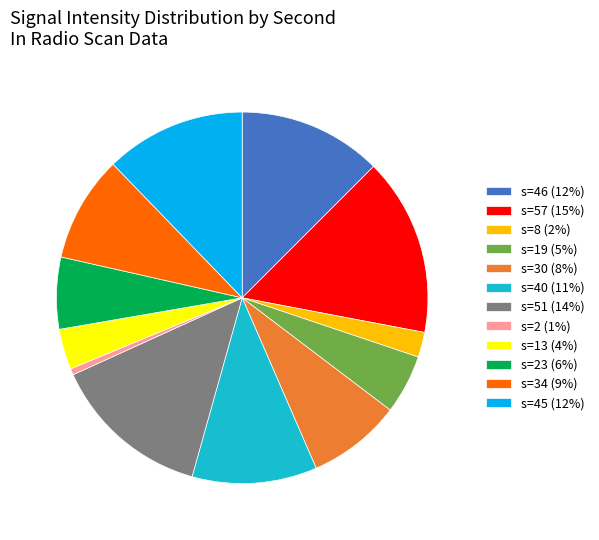

Is the sum of s=13 (4%) and s=30 (8%) greater than half?

No